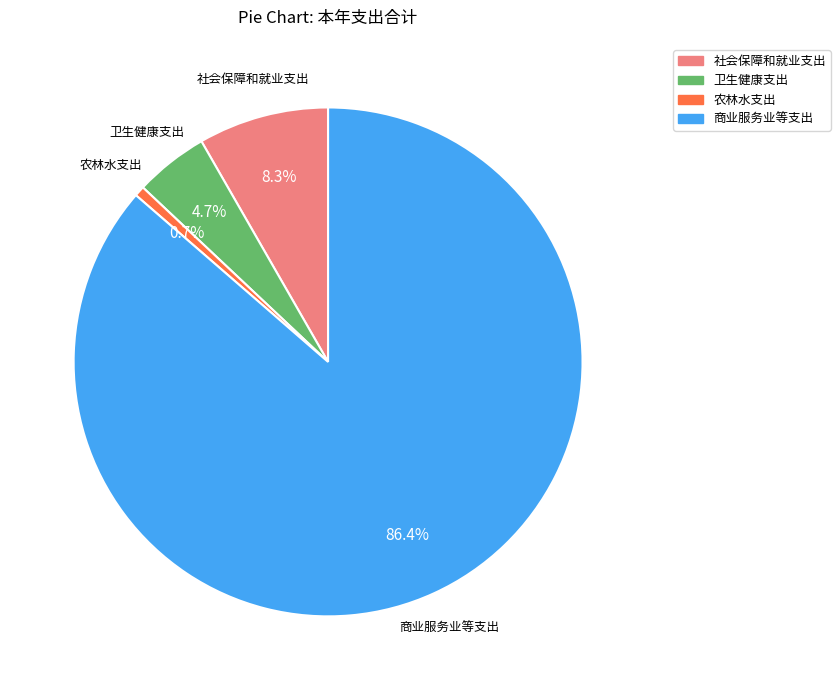

Rank the categories by value from lowest to highest.

农林水支出, 卫生健康支出, 社会保障和就业支出, 商业服务业等支出